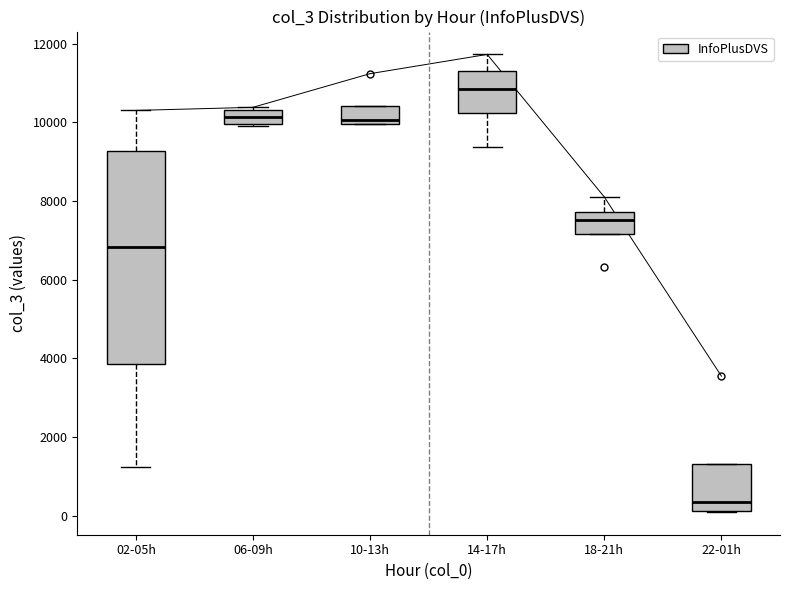

Comparing the boxes themselves (not the whiskers), which one is the tallest?

02-05h